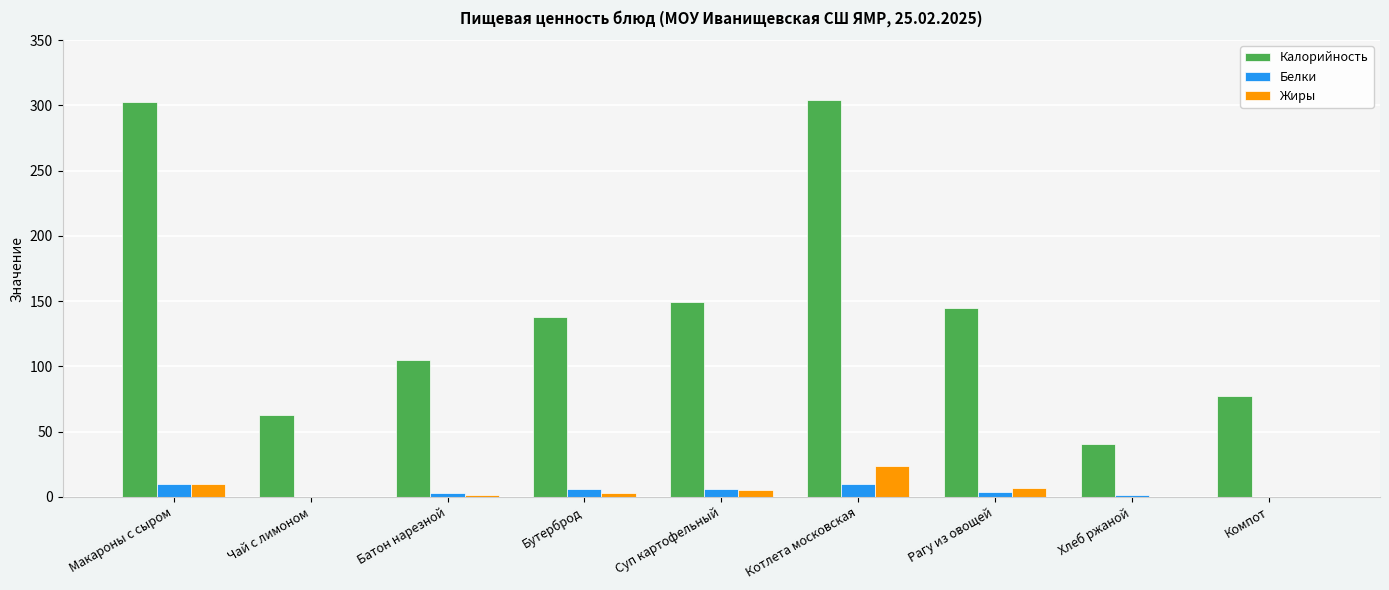

Is the value of Белки at Рагу из овощей greater than the value of Калорийность at Бутерброд?

No